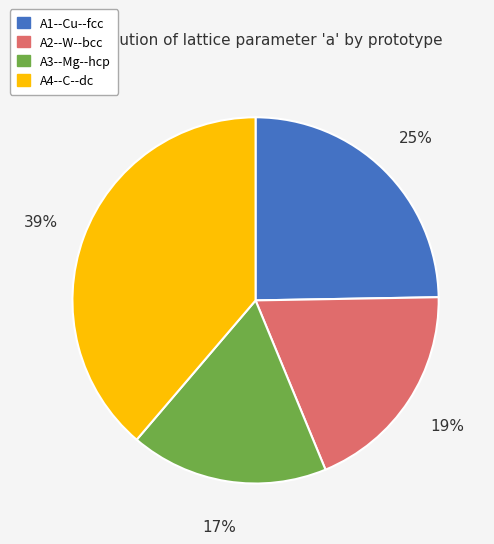

Do A4--C--dc and A1--Cu--fcc together represent more than half of the pie?

Yes